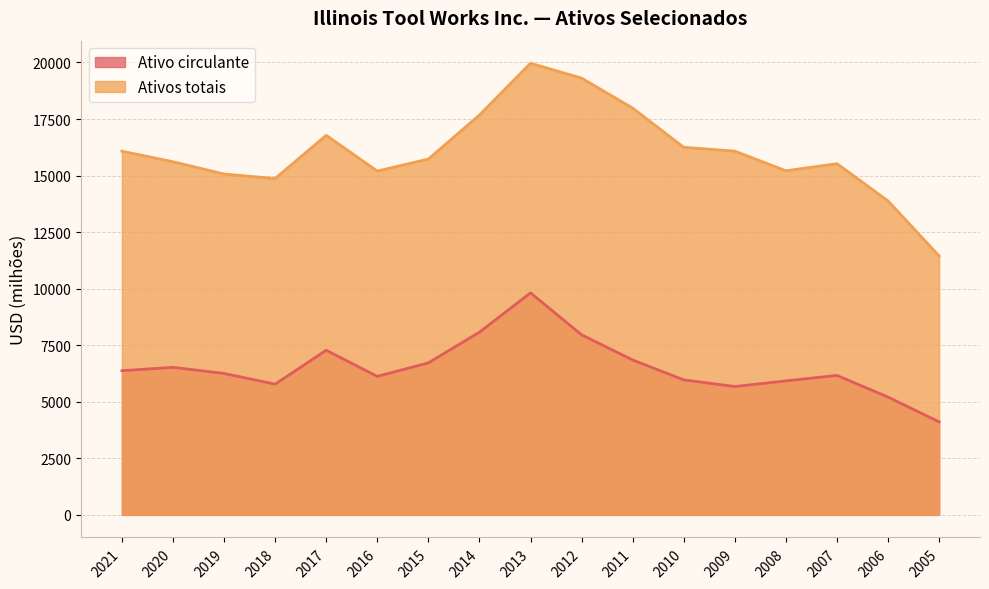

Which series has the largest total across all categories?

Ativos totais